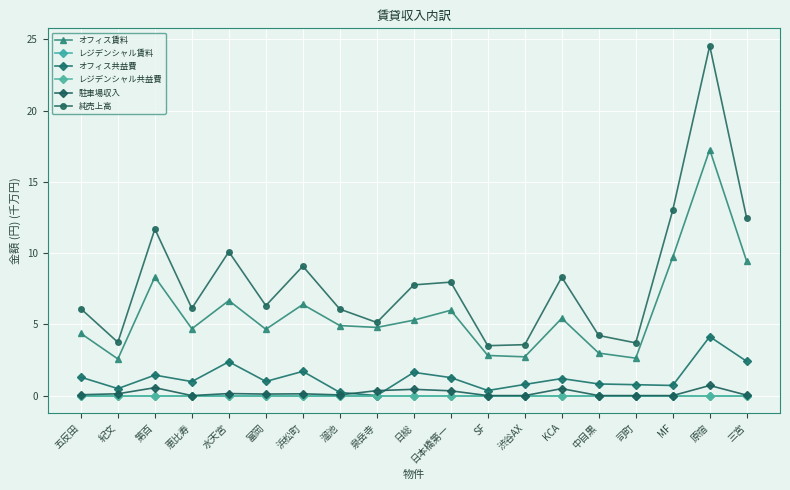

Does the chart have visible grid lines?

Yes